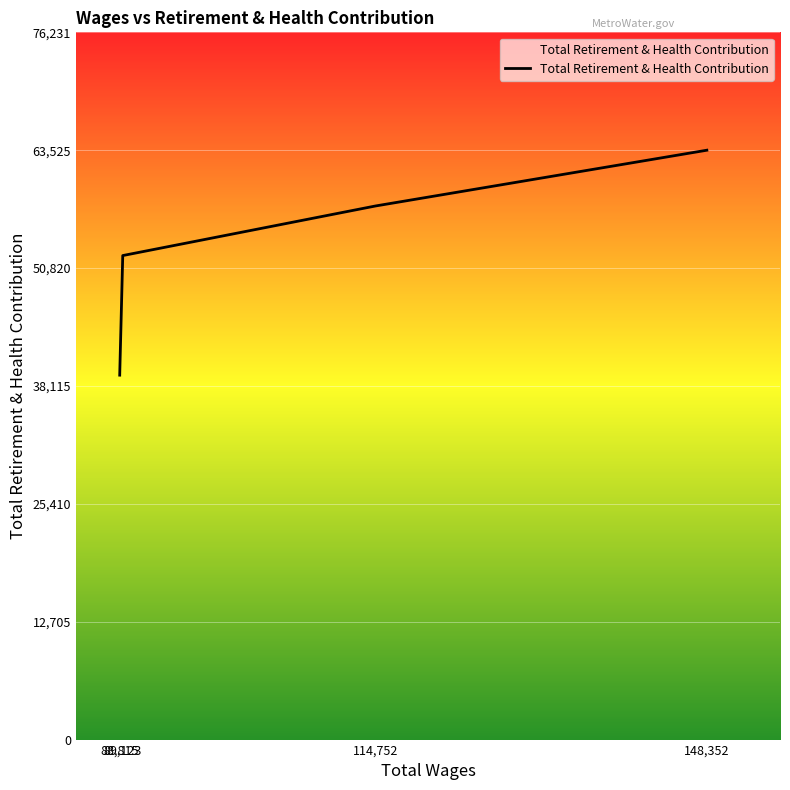

Is it true that the value at 88,815 is 65120?

False